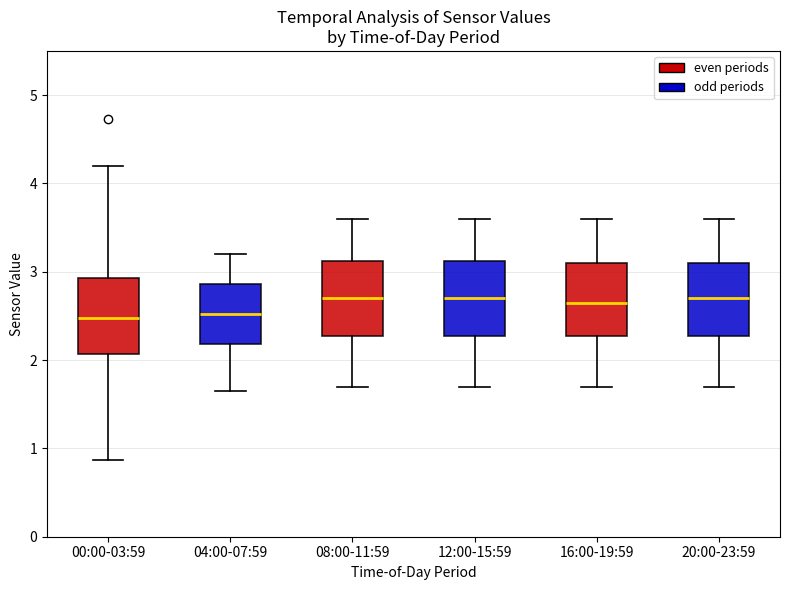

Reading left to right, read every box against the y-axis: the position of its median line, the range the box covers, and the ends of its whiskers. The values are not printed on the chart, so give them approximately, as read against the axis.

00:00-03:59: median 2.5, box 2.1 to 2.9, whiskers 0.9 to 4.2
04:00-07:59: median 2.5, box 2.2 to 2.9, whiskers 1.7 to 3.2
08:00-11:59: median 2.7, box 2.3 to 3.1, whiskers 1.7 to 3.6
12:00-15:59: median 2.7, box 2.3 to 3.1, whiskers 1.7 to 3.6
16:00-19:59: median 2.7, box 2.3 to 3.1, whiskers 1.7 to 3.6
20:00-23:59: median 2.7, box 2.3 to 3.1, whiskers 1.7 to 3.6